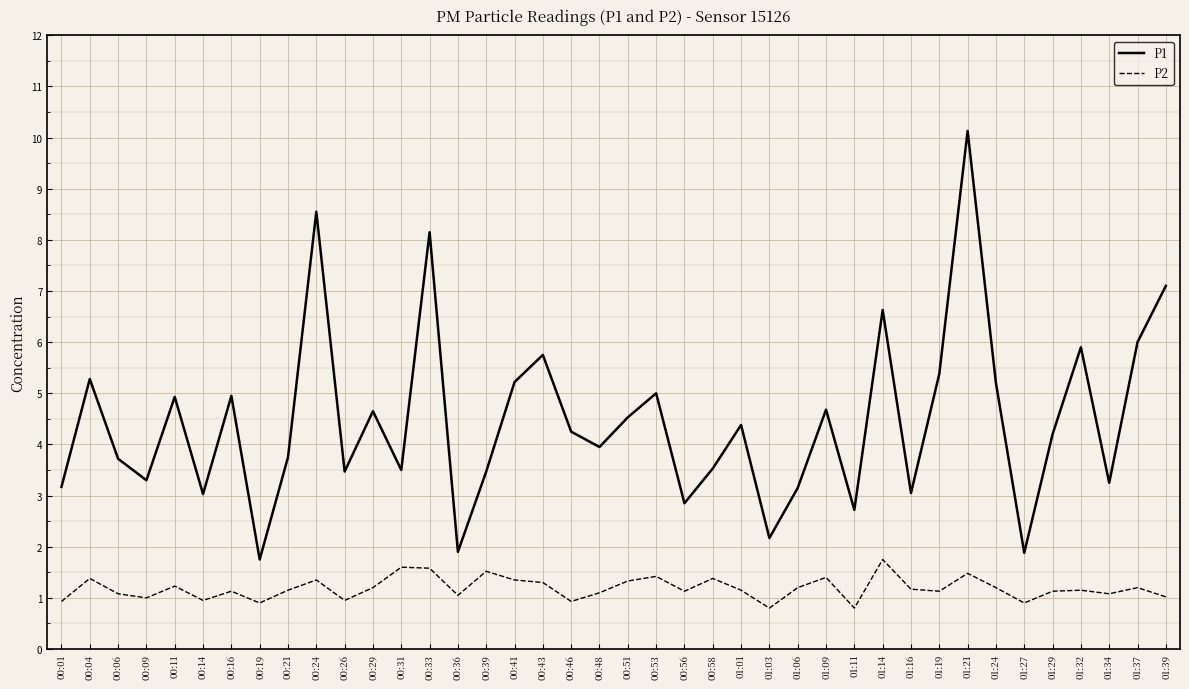

True or false: P1 has a value of 1.6 at 01:19.

False